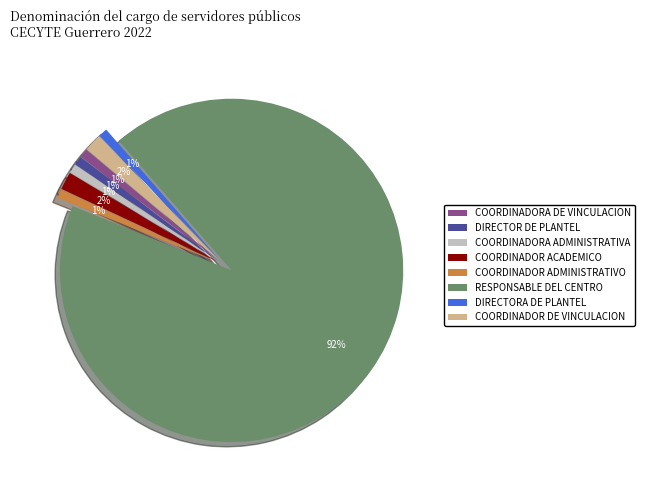

To the nearest percent, what percentage of the pie is COORDINADOR DE VINCULACION?

2%